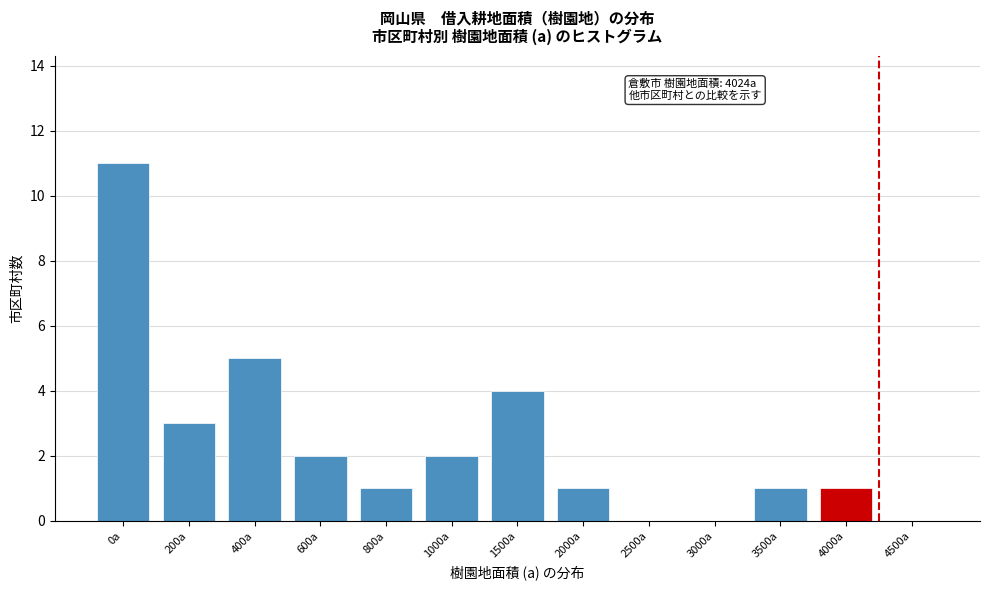

Reading left to right, list all the values displayed in this chart.

0a=11	200a=3	400a=5	600a=2	800a=1	1000a=2	1500a=4	2000a=1	2500a=0	3000a=0	3500a=1	4000a=1	4500a=0